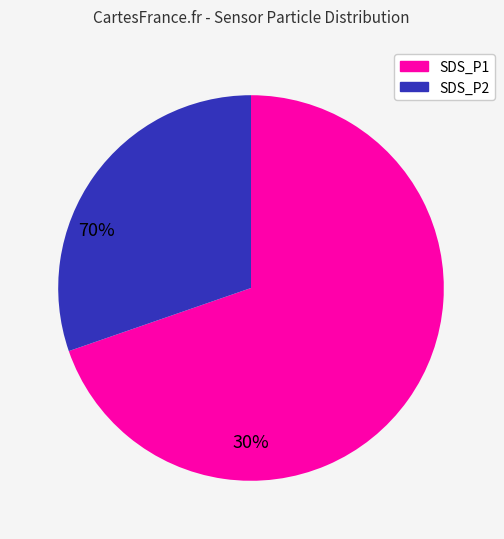

Rank the categories by value from lowest to highest.

SDS_P2, SDS_P1